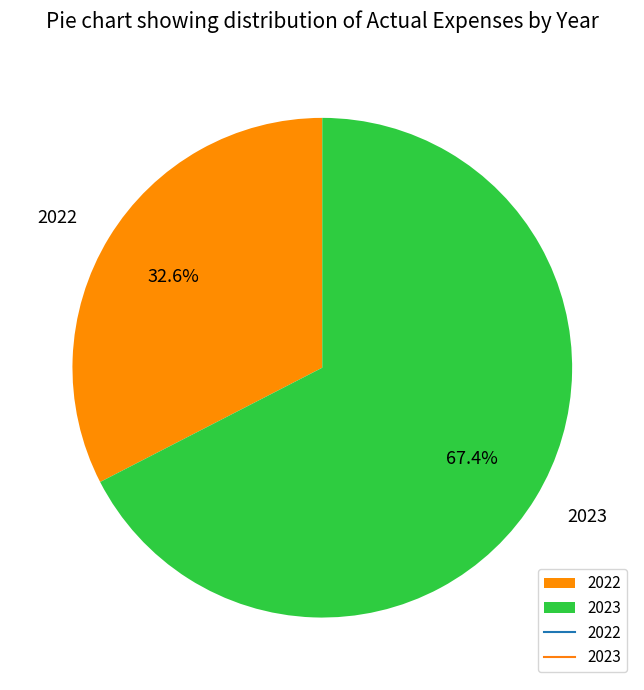

To the nearest percent, what portion does 2022 represent?

33%